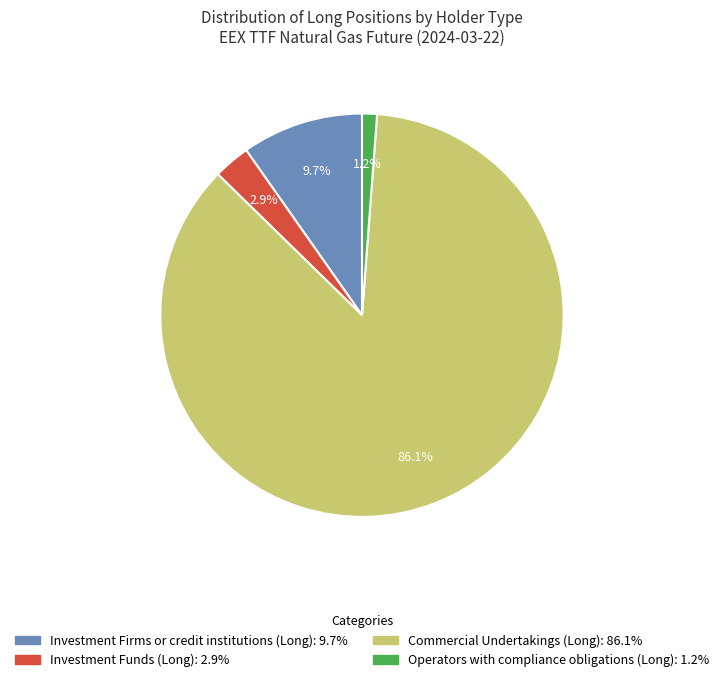

Which category has the smallest portion of the pie?

Operators with compliance obligations (Long)